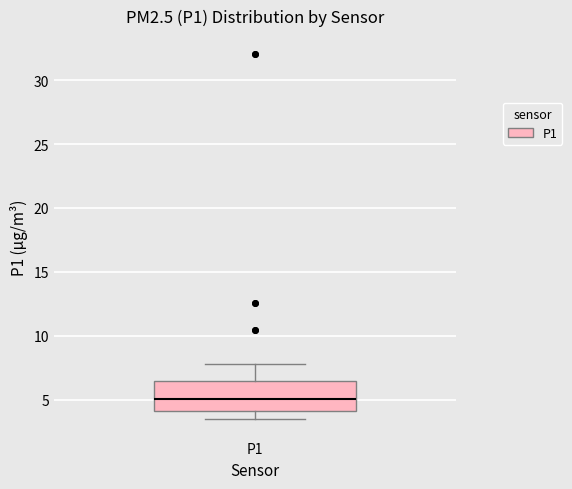

Transcribe this box plot: give where the median line is, the range the box spans, and where the two whiskers end, as read against the y-axis. The values are not printed on the chart, so give them approximately, as read against the axis.

median 5.0, box 4.0 to 6.5, whiskers 3.5 to 8.0